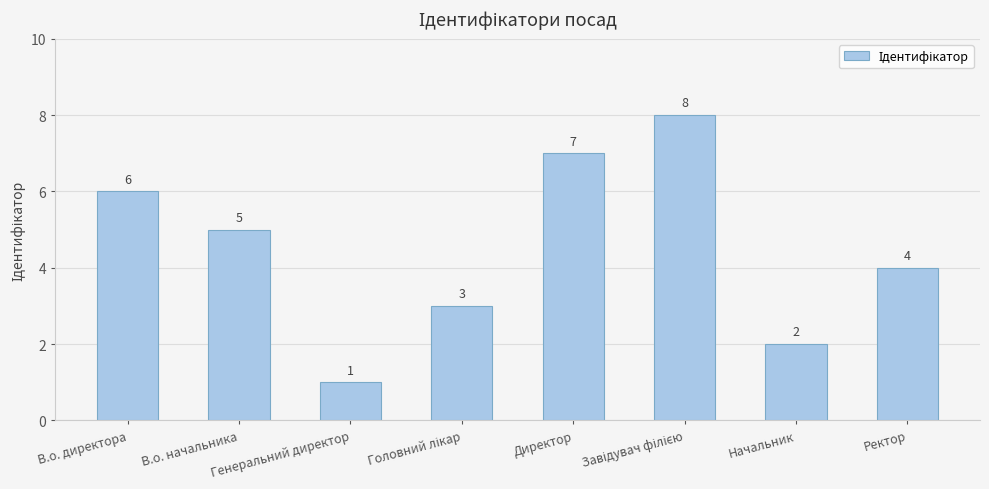

Read the value at Генеральний директор.

1